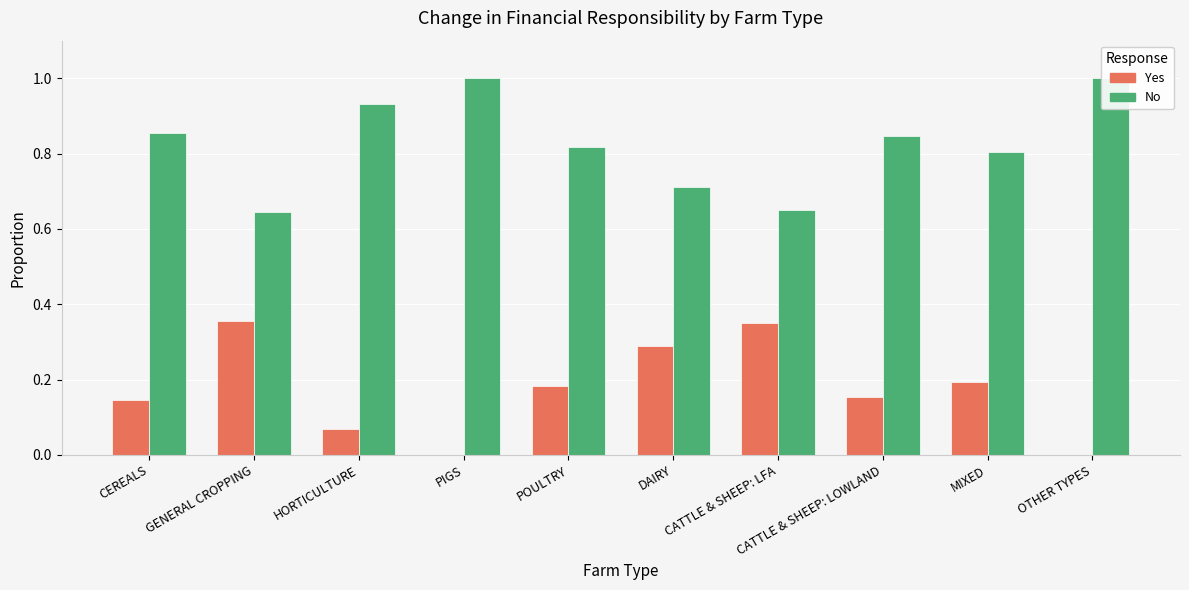

Which category has the highest value across all series?

PIGS